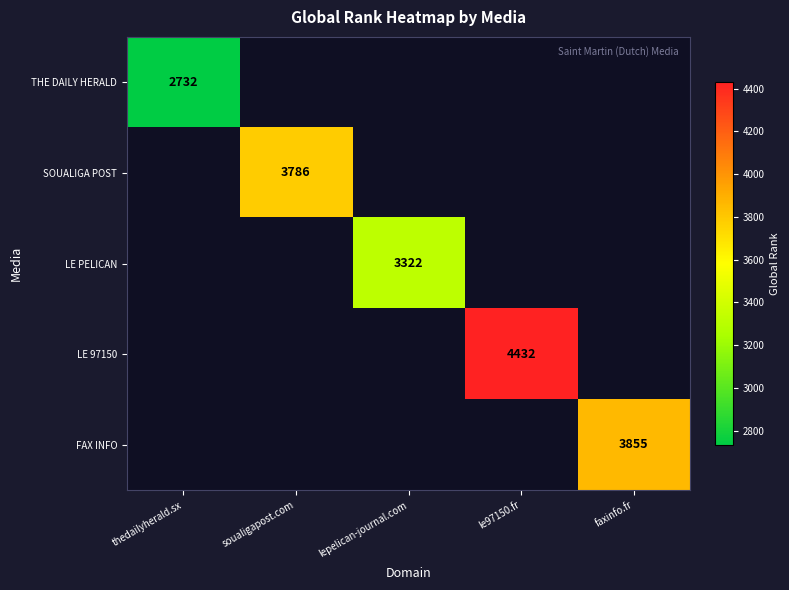

Is it true that SOUALIGA POST equals 3786 at soualigapost.com?

True